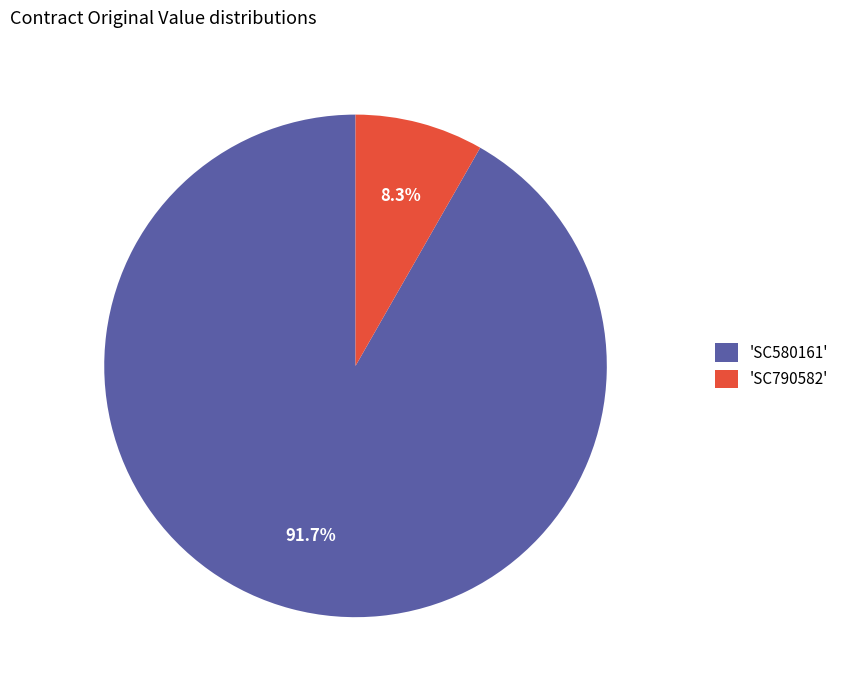

What percentage do 'SC790582' and 'SC580161' together represent?

100.0%